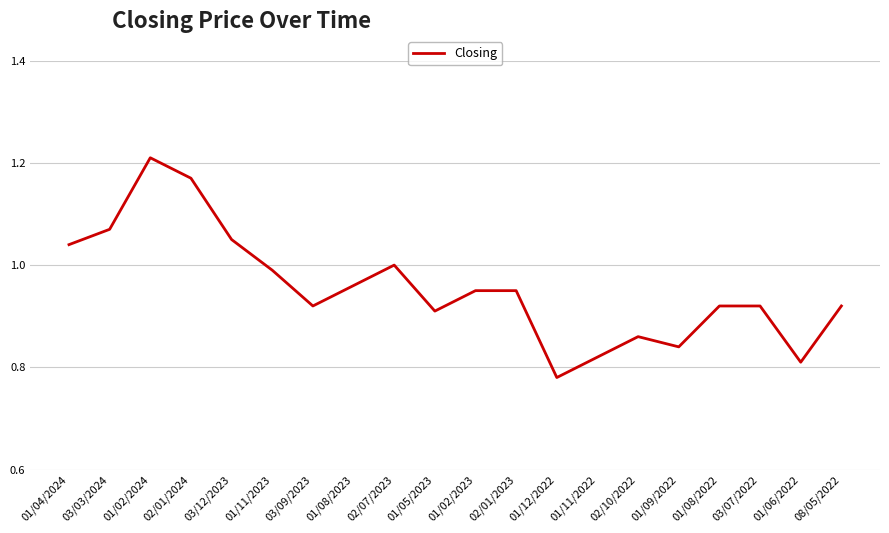

What is the difference between the values at 02/10/2022 and 01/11/2023?

0.1